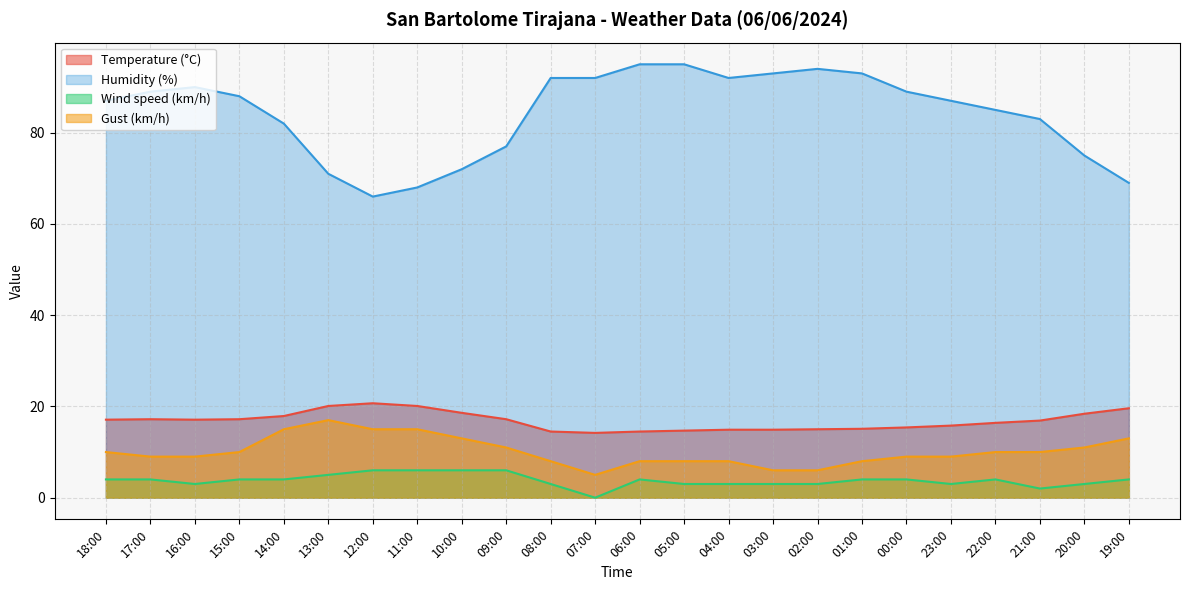

Count the number of data series in this chart.

4